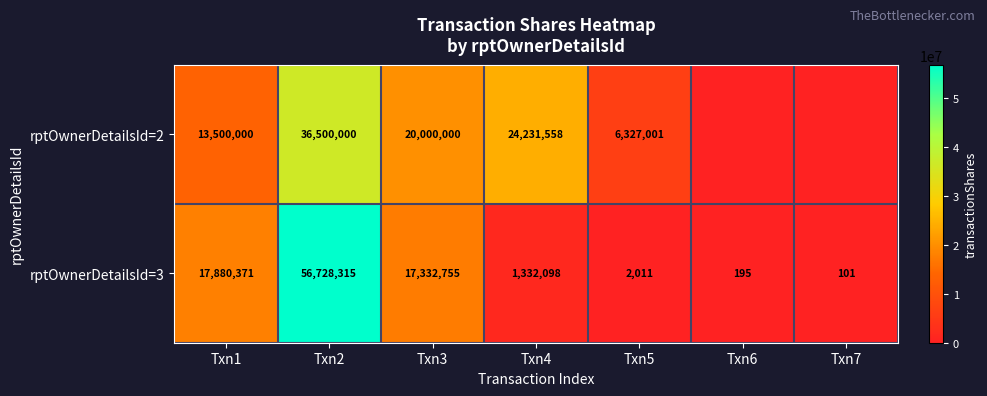

What is the difference between the highest and lowest values at Txn3?

2667245